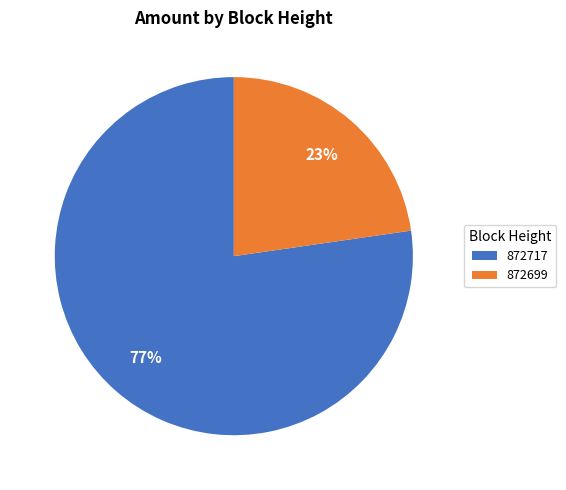

How many segments does this pie chart have?

2